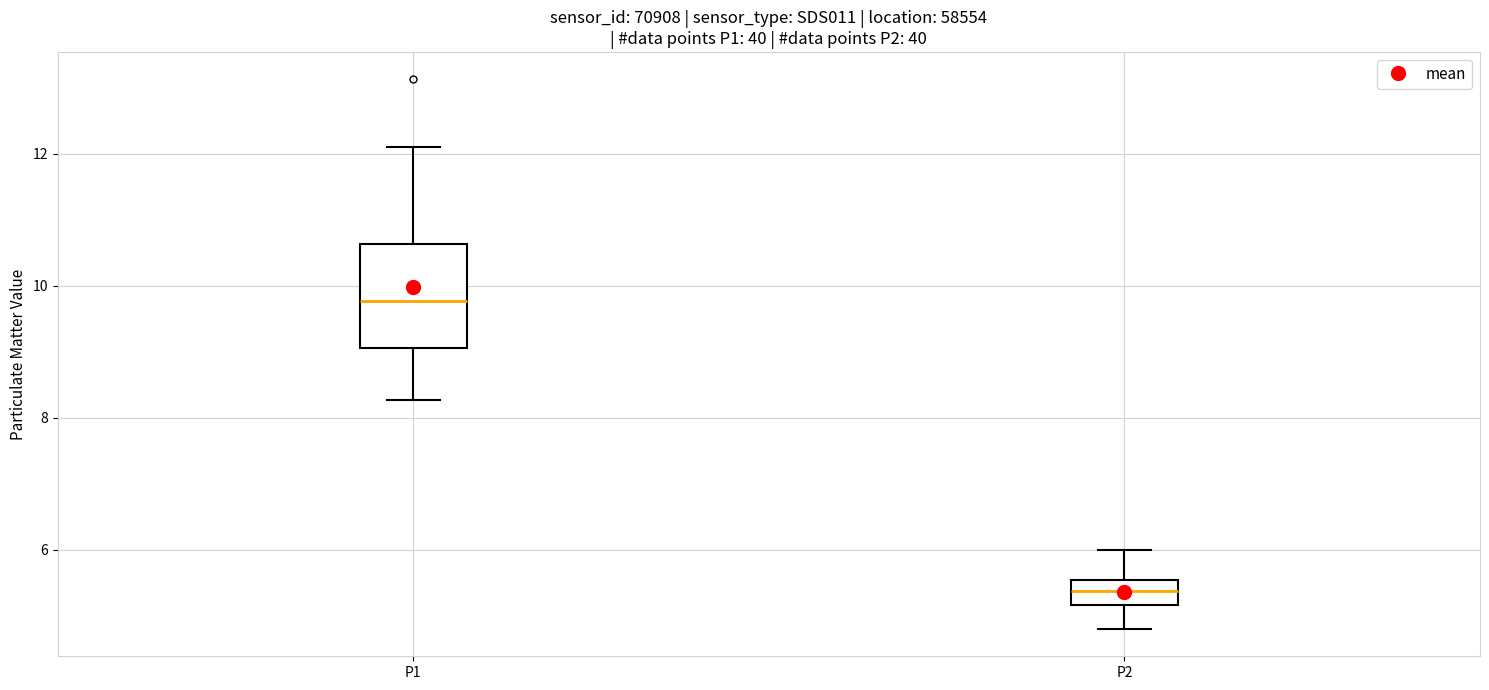

Where is the lower edge of the box for P2 on the y-axis? The values are not printed on the chart, so give them approximately, as read against the axis.

5.2